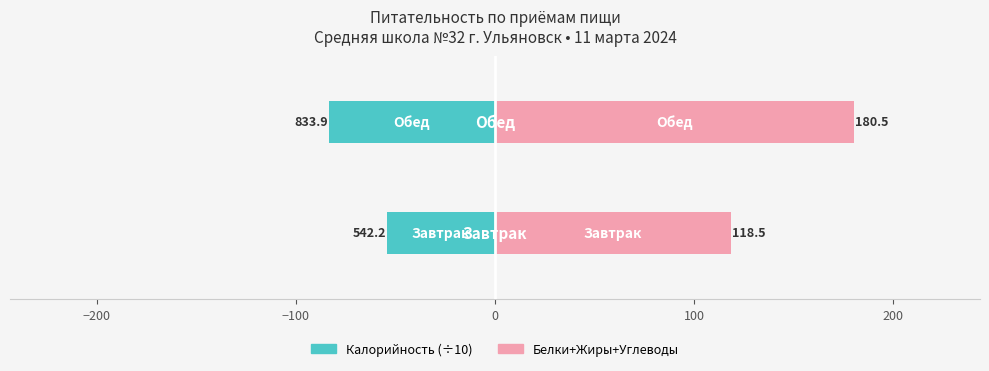

At −200, list the series in order from largest to smallest.

Белки+Жиры+Углеводы, Калорийность (÷10)